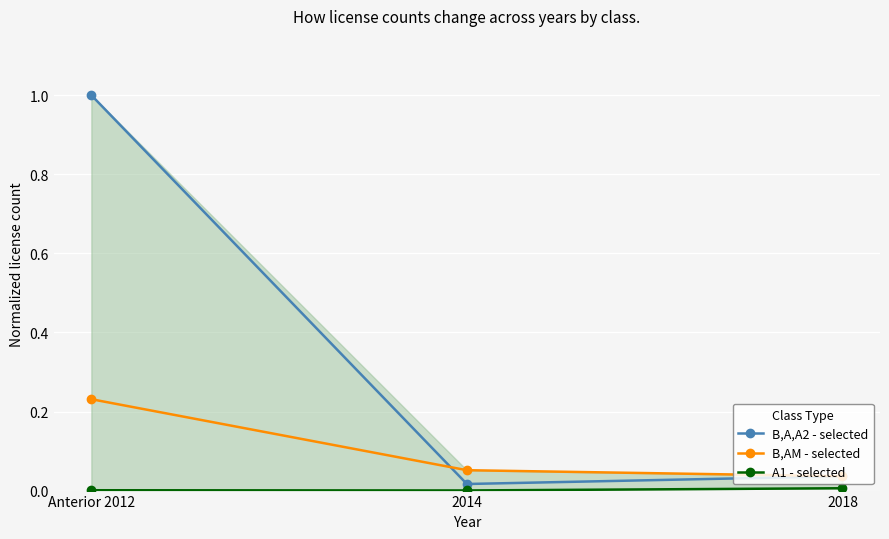

Is it true that B,AM - selected equals 0.1 at 2014?

True